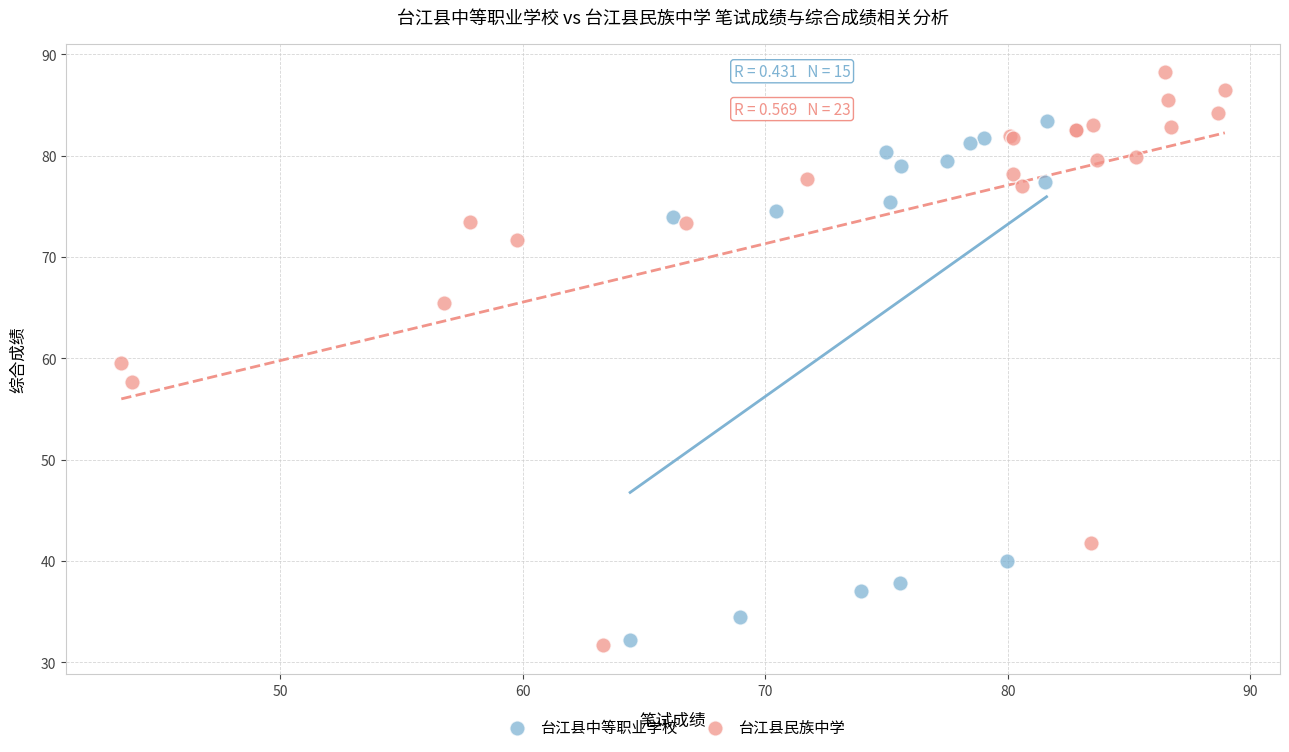

What are all the series names shown in the legend?

台江县中等职业学校, 台江县民族中学